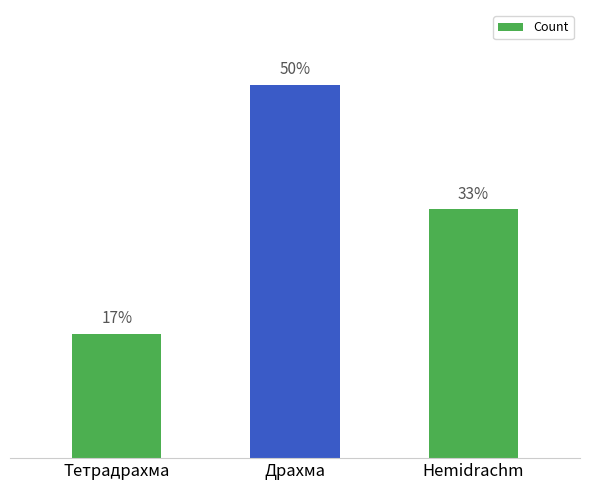

The value at Тетрадрахма is 1. True or false?

True